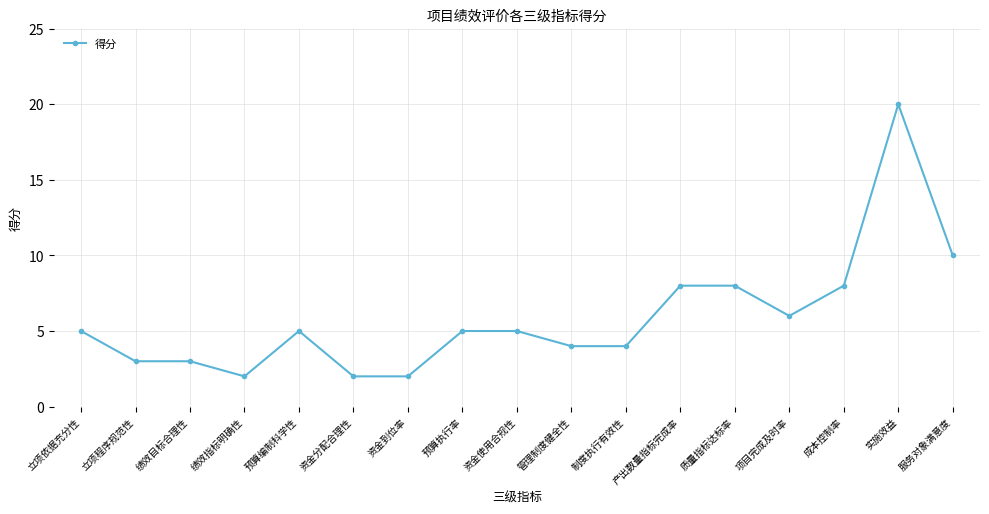

What is the greatest value displayed?

20